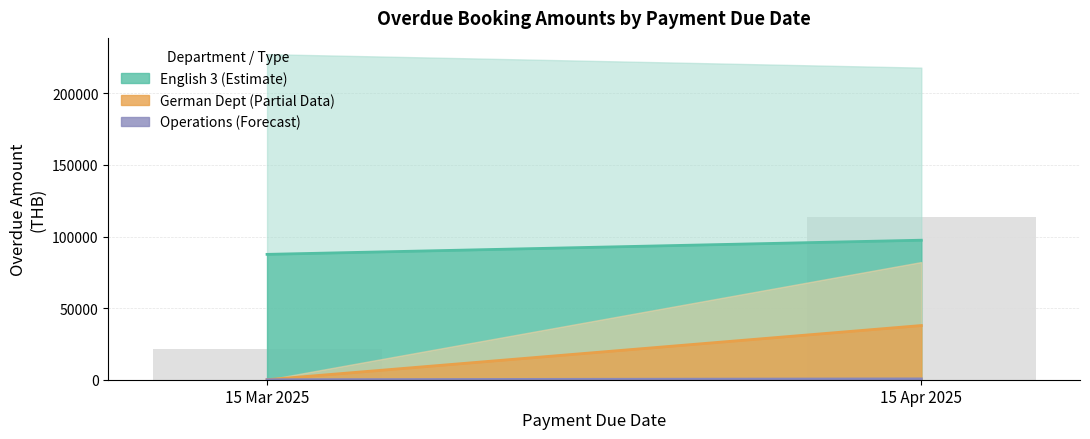

What is the ratio of the value at 15 Apr 2025 to the value at 15 Mar 2025?

5.2